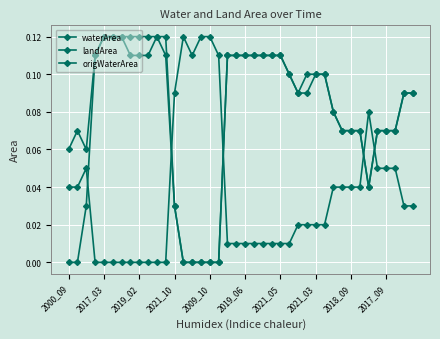

Where do landArea and waterArea first cross each other?

11 and 12